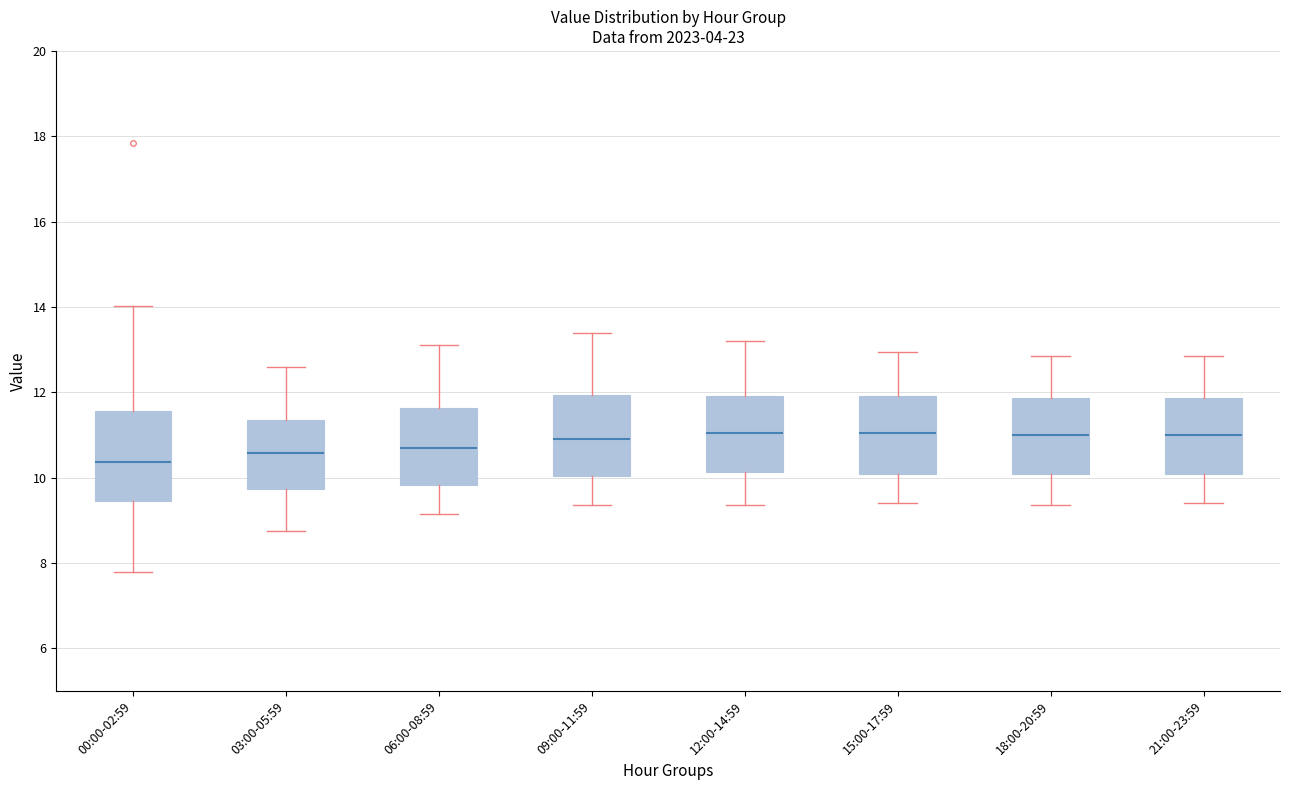

Reading left to right, transcribe this box plot: for each box, give where its median line is, the range the box spans, and where its two whiskers end, as read against the y-axis. The values are not printed on the chart, so give them approximately, as read against the axis.

00:00-02:59: median 10.4, box 9.4 to 11.6, whiskers 7.8 to 14.0
03:00-05:59: median 10.6, box 9.8 to 11.4, whiskers 8.8 to 12.6
06:00-08:59: median 10.8, box 9.8 to 11.6, whiskers 9.2 to 13.2
09:00-11:59: median 11.0, box 10.0 to 12.0, whiskers 9.4 to 13.4
12:00-14:59: median 11.0, box 10.2 to 12.0, whiskers 9.4 to 13.2
15:00-17:59: median 11.0, box 10.0 to 12.0, whiskers 9.4 to 13.0
18:00-20:59: median 11.0, box 10.0 to 11.8, whiskers 9.4 to 12.8
21:00-23:59: median 11.0, box 10.0 to 11.8, whiskers 9.4 to 12.8